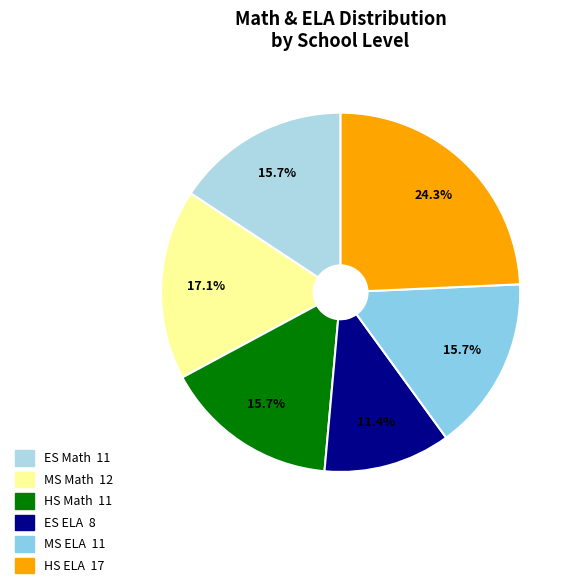

Count the number of slices in the pie.

6